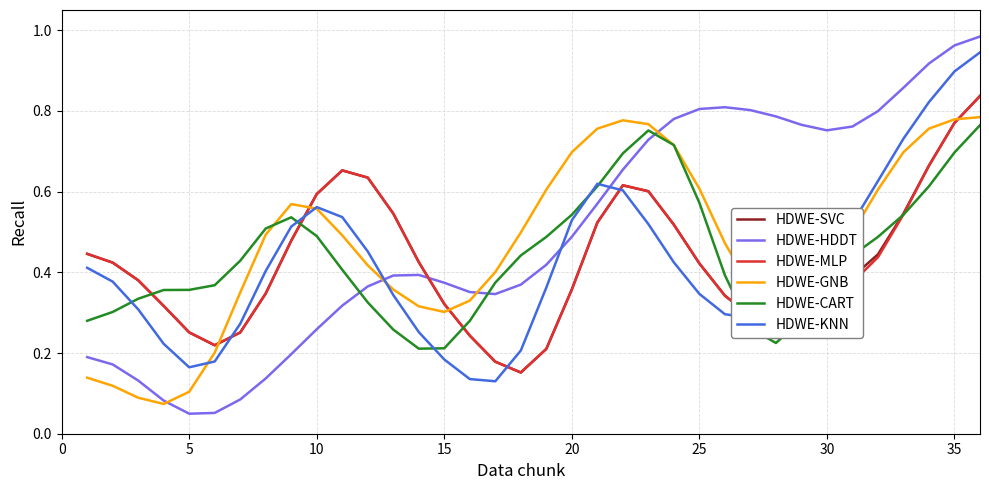

Which series has the largest range (max minus min)?

HDWE-HDDT